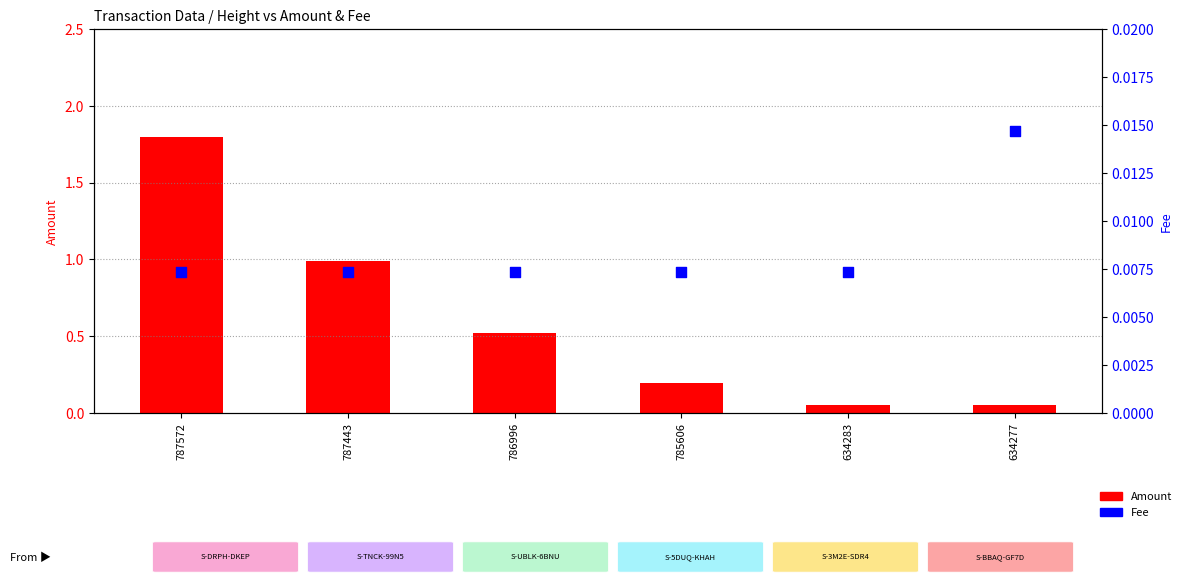

Which series contains the lowest Y value?

Fee